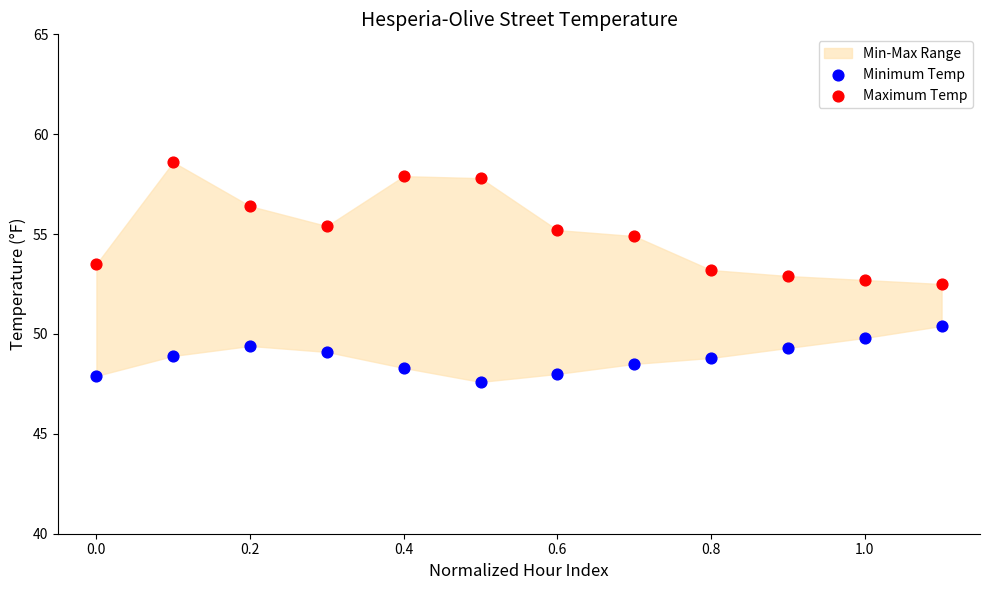

Which series has the widest spread of Y values?

Maximum Temp